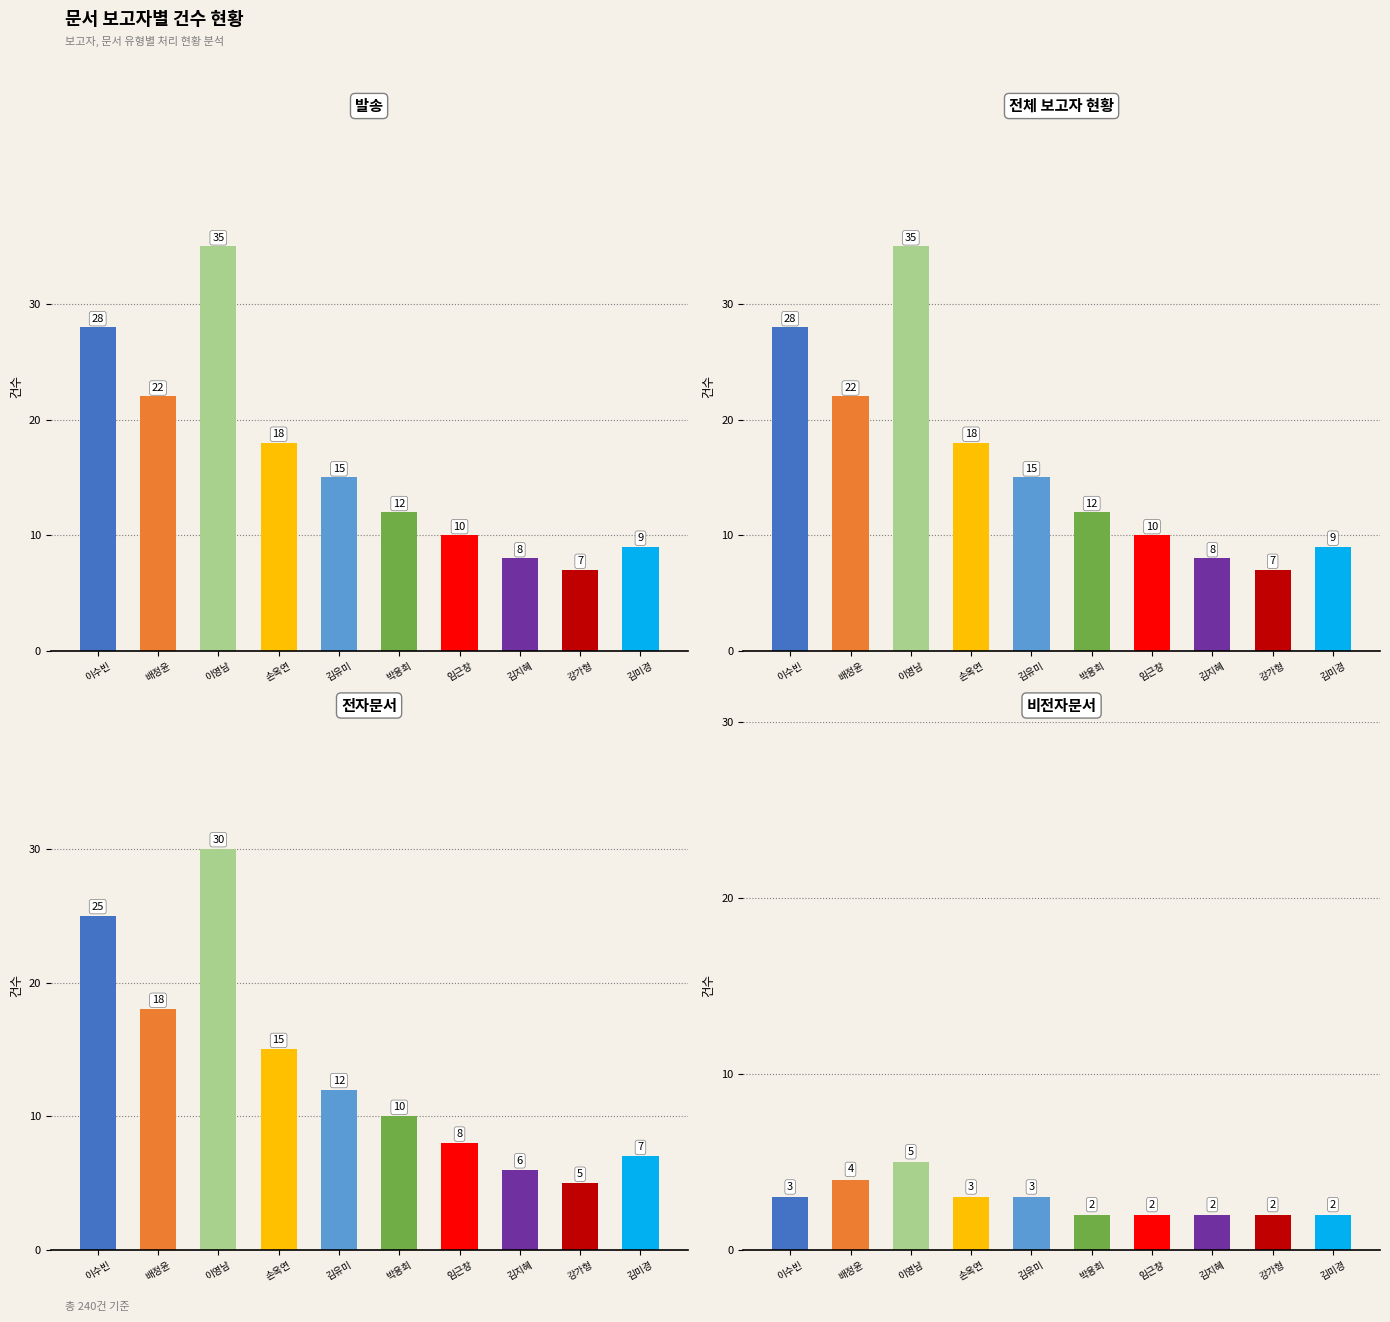

Is it true that 전체 보고자 현황 equals 18 at 손옥연?

True